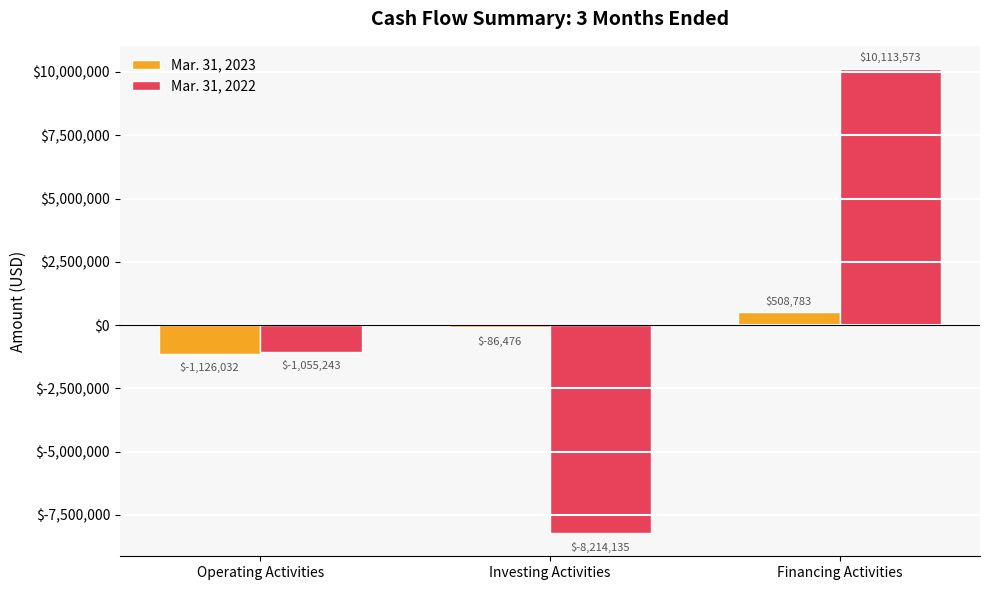

What is the value of the Mar. 31, 2022 bar at the 1st from the left?

-1055243